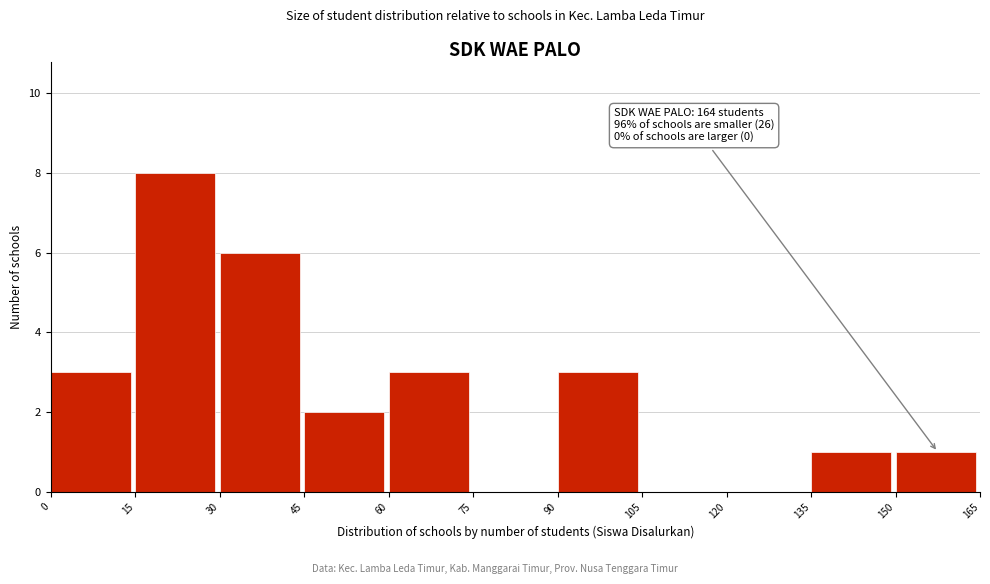

Over which range of the x-axis is the bar tallest?

15 to 30